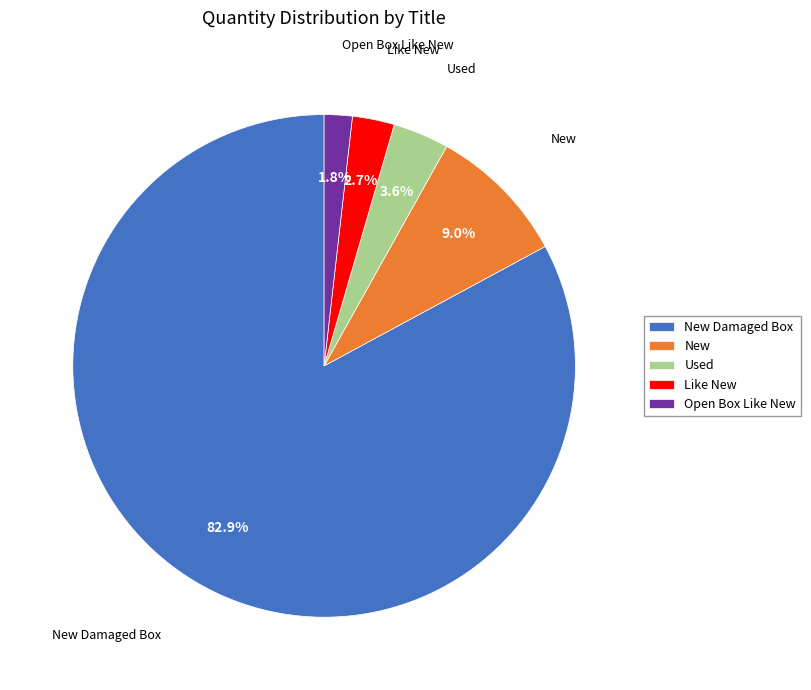

To the nearest percent, what is the combined percentage of Open Box Like New and Used?

5%